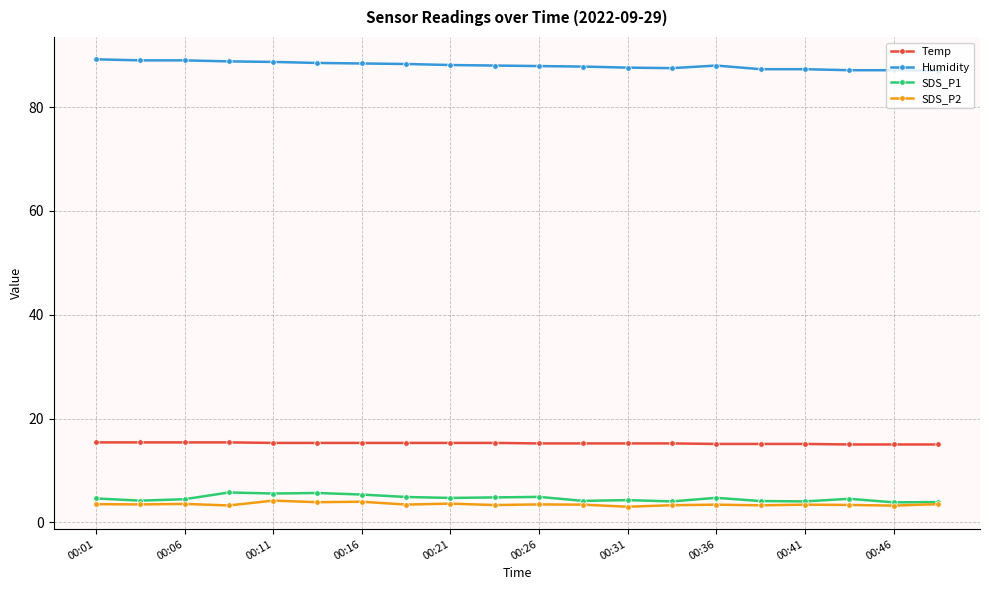

At how many categories does at least one series exceed 35?

20